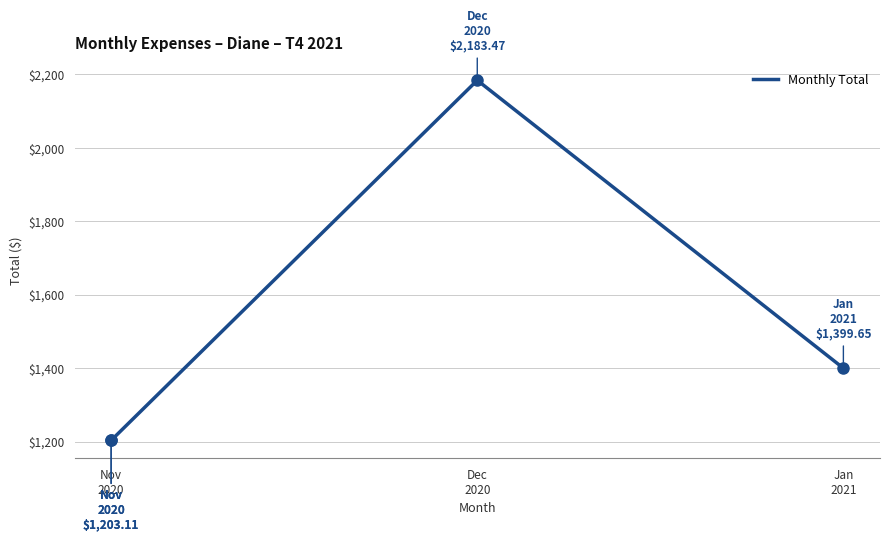

Between Nov
2020 and Jan
2021, which is larger?

Jan
2021